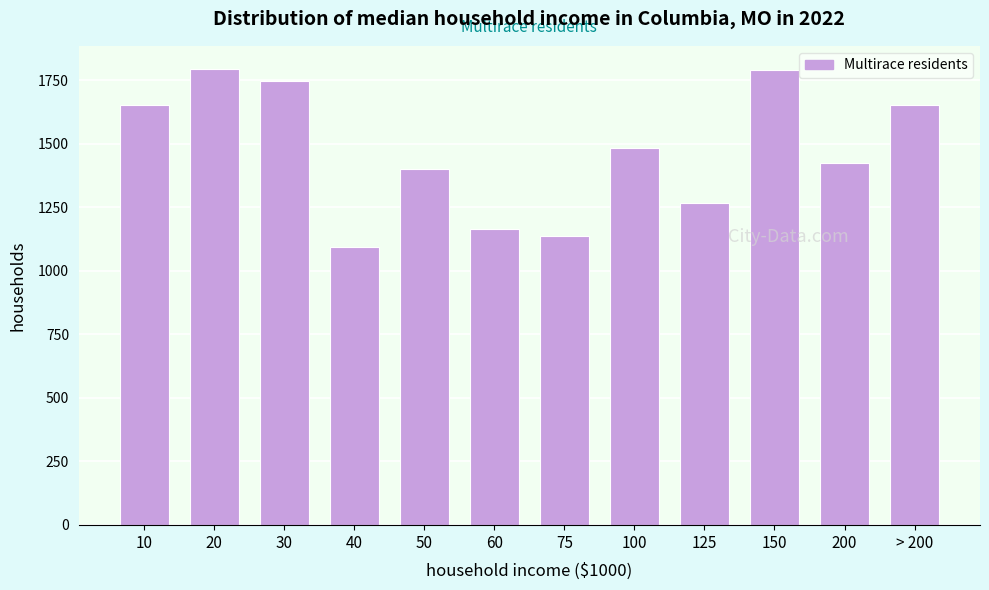

What is the average value?

1468.2